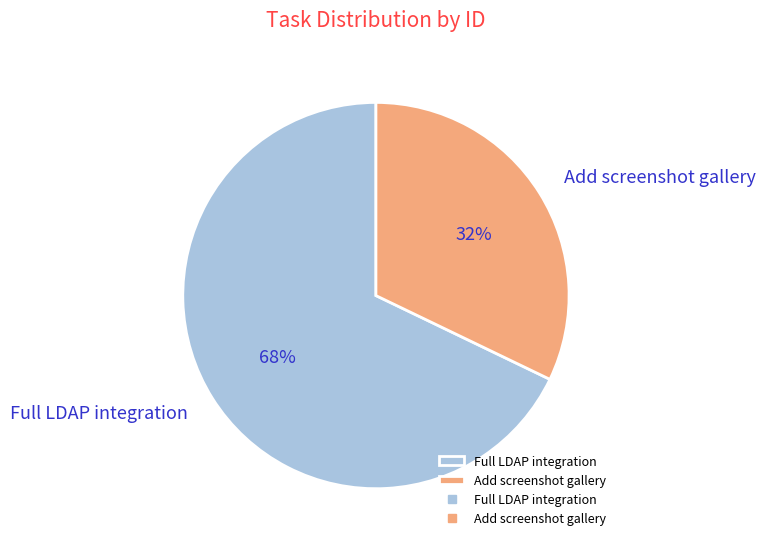

Rank the categories by value from highest to lowest.

Full LDAP integration, Add screenshot gallery